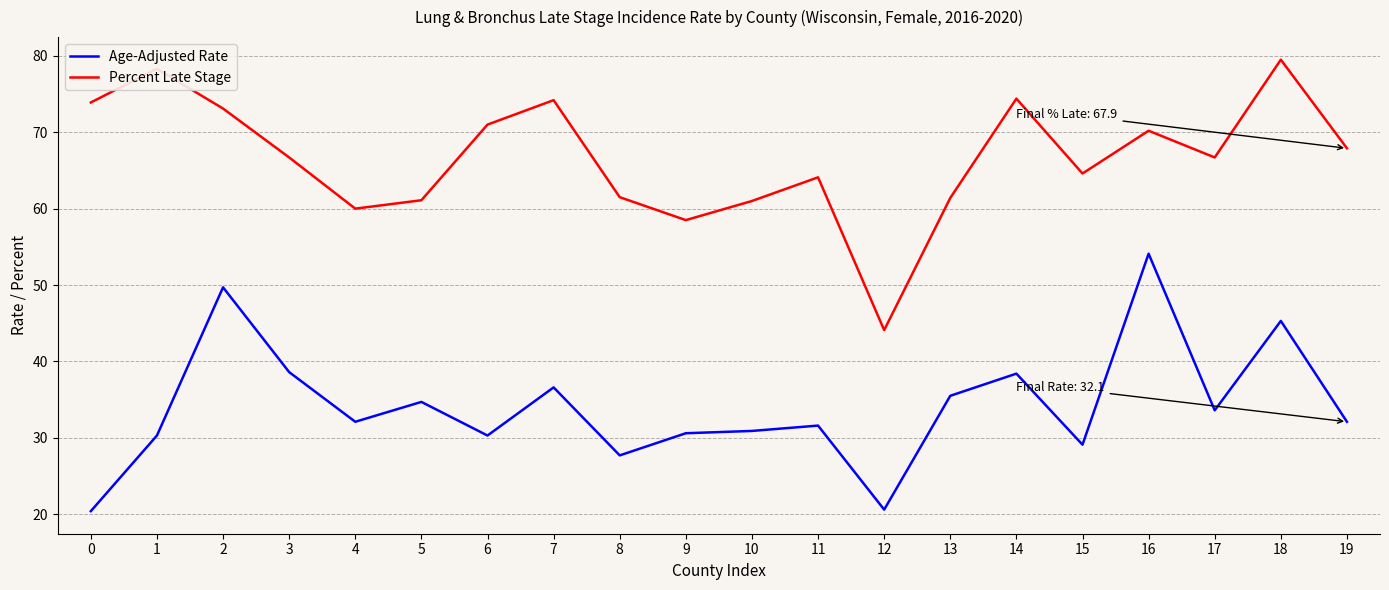

What is the minimum value for Age-Adjusted Rate?

20.4